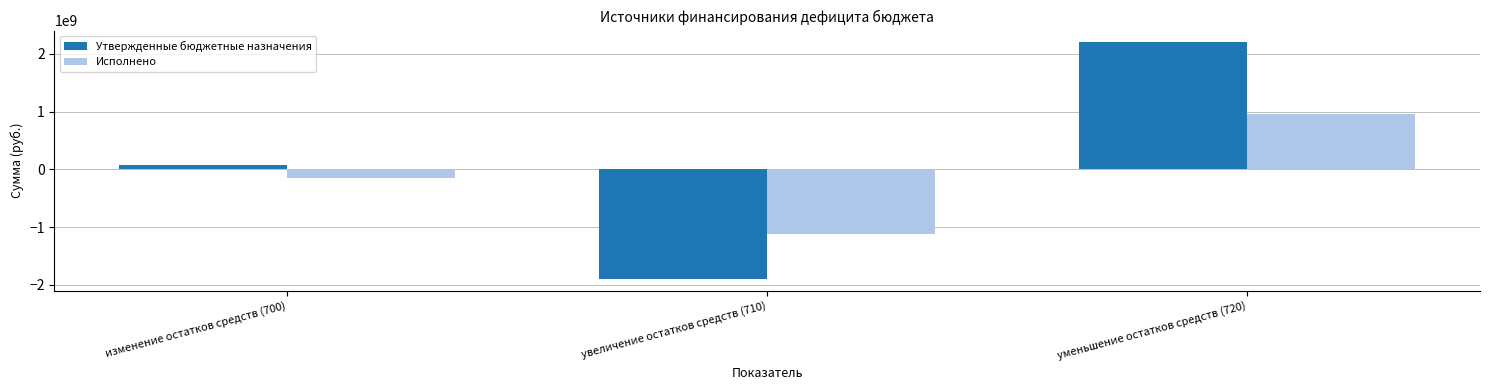

What is the sum of the Исполнено values at изменение остатков средств (700) and уменьшение остатков средств (720)?

811521826.5